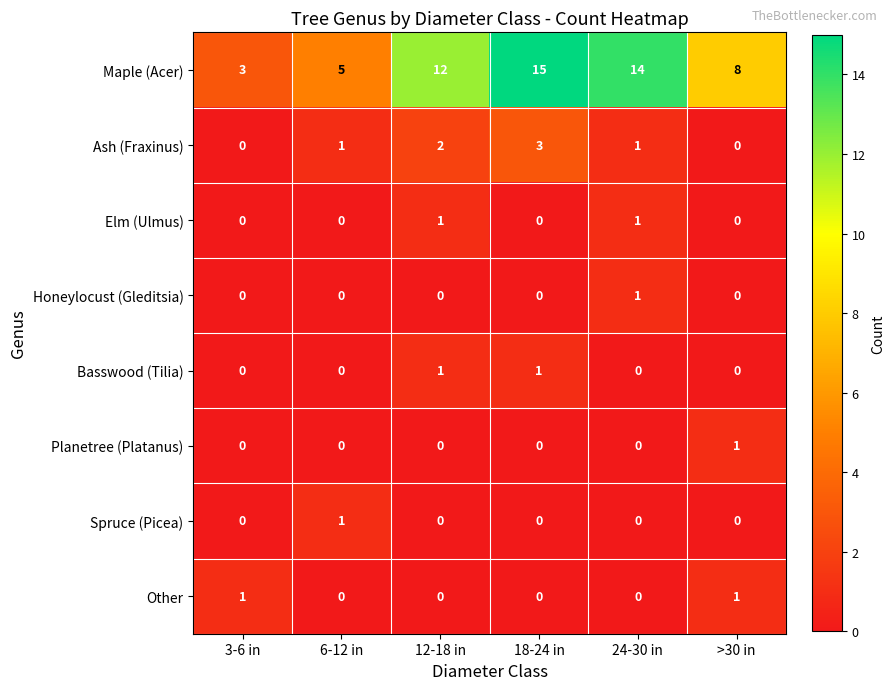

Count the number of data series in this chart.

8